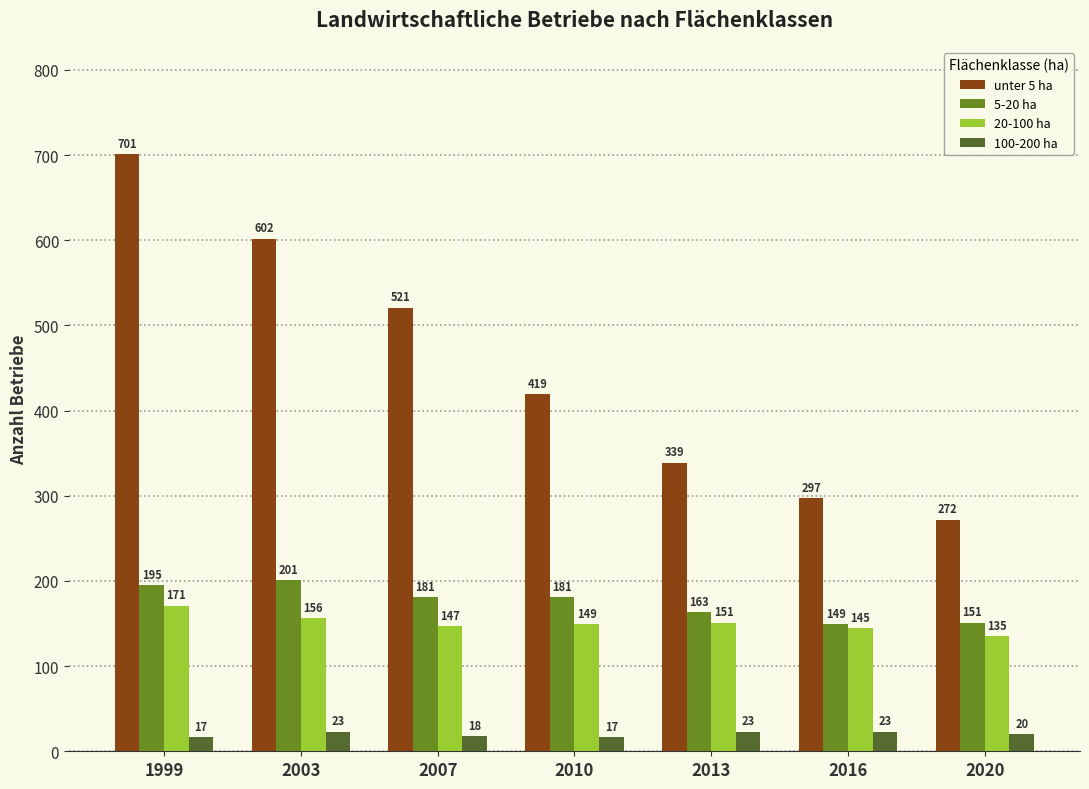

What is the lowest value of the 100-200 ha series?

17